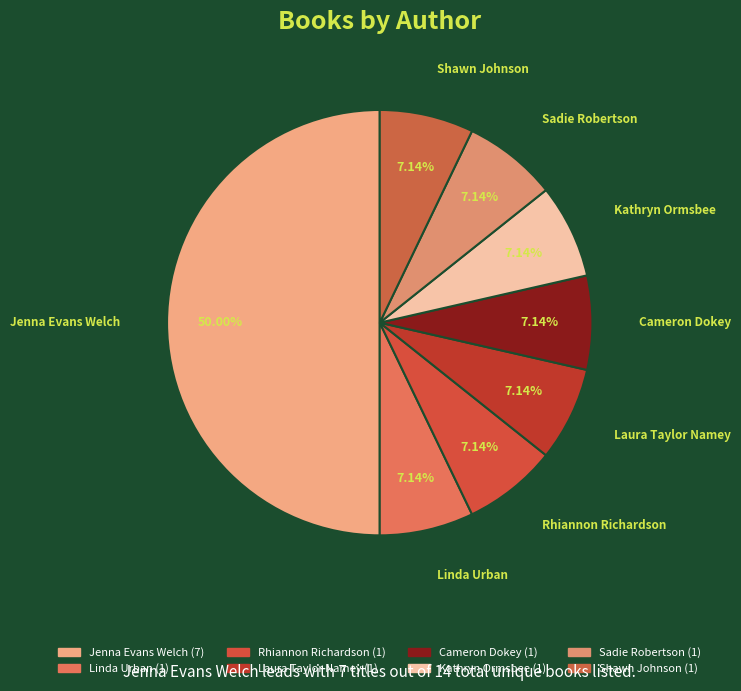

To the nearest percent, what is the combined percentage of Linda Urban and Laura Taylor Namey?

14%